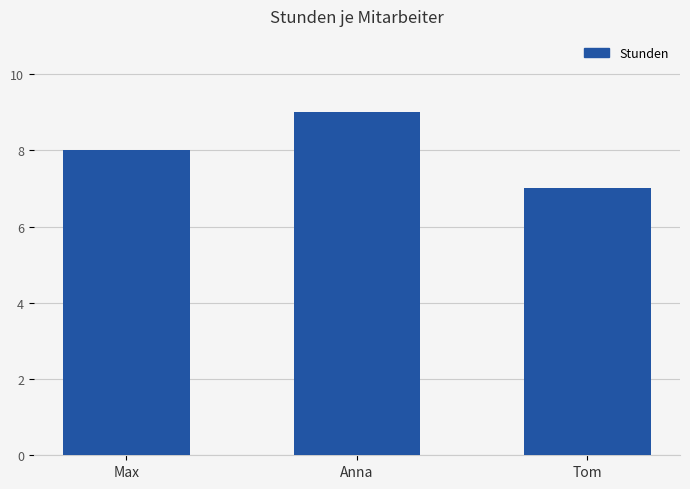

Count the values in the range 7 to 9.

3